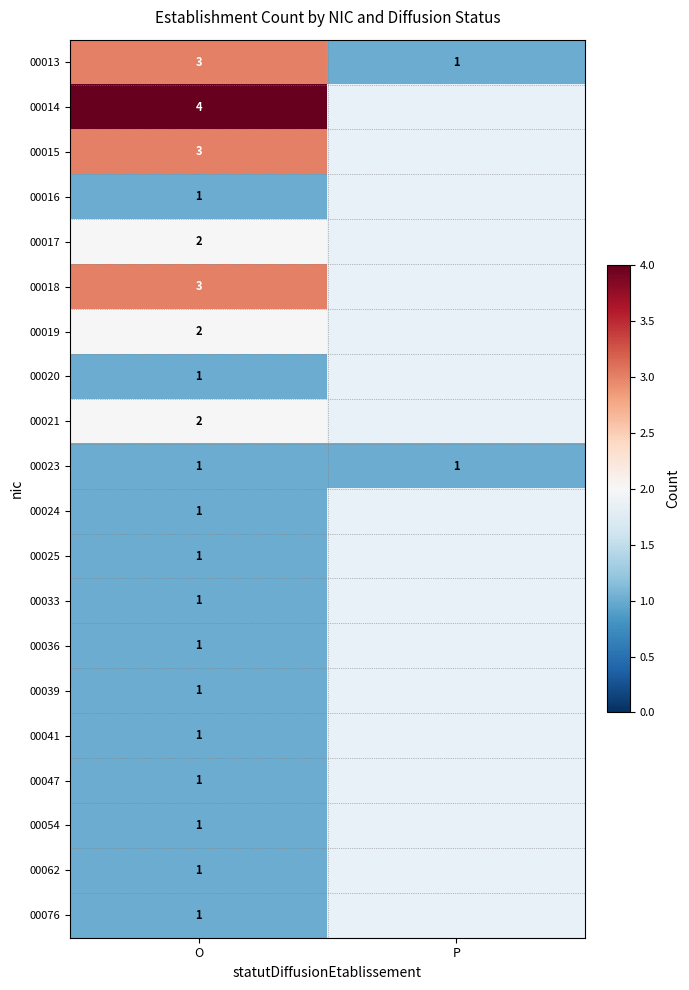

True or false: 00013 has a value of 2 at P.

False